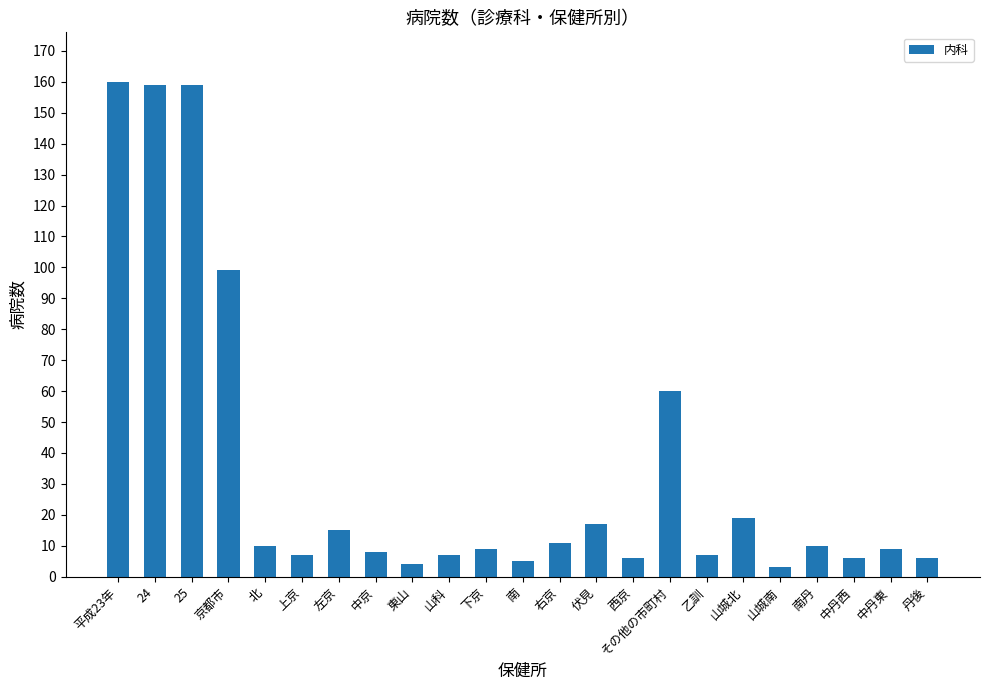

Reading right to left, what are all the values shown in this chart?

6	9	6	10	3	19	7	60	6	17	11	5	9	7	4	8	15	7	10	99	159	159	160